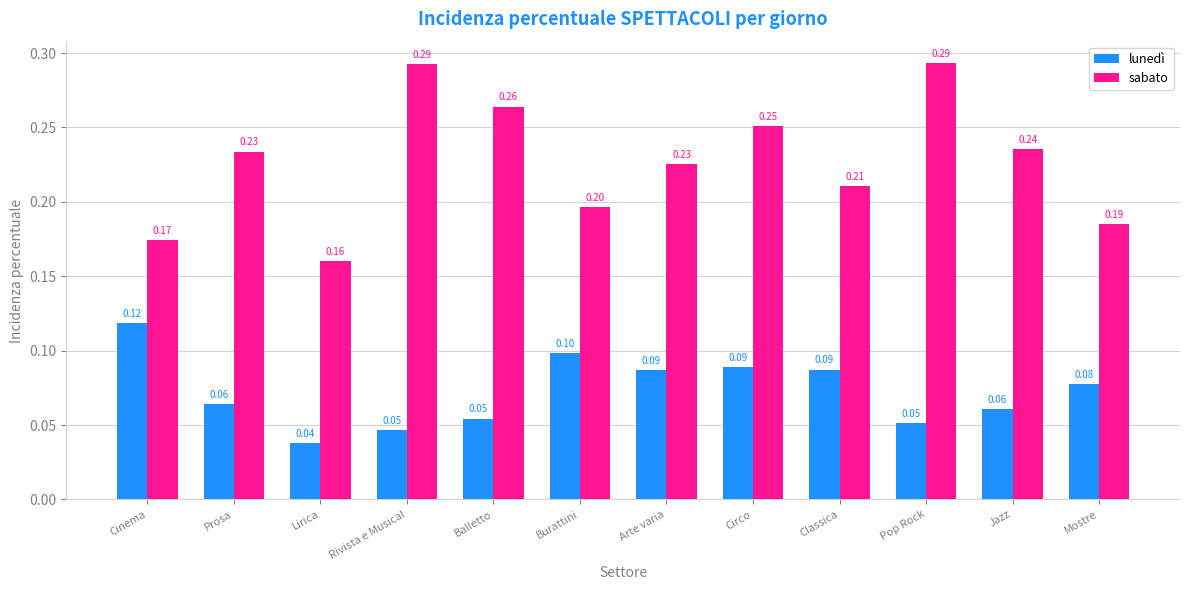

What is the value of the lunedì bar at the 6th from the left?

0.1